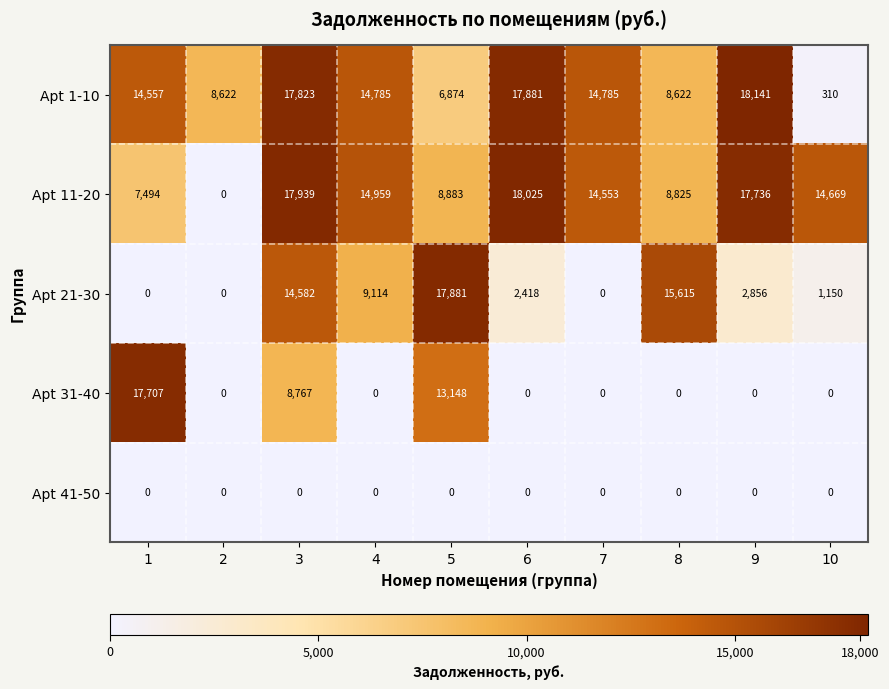

The value of Apt 21-30 at 3 is 6978. True or false?

False